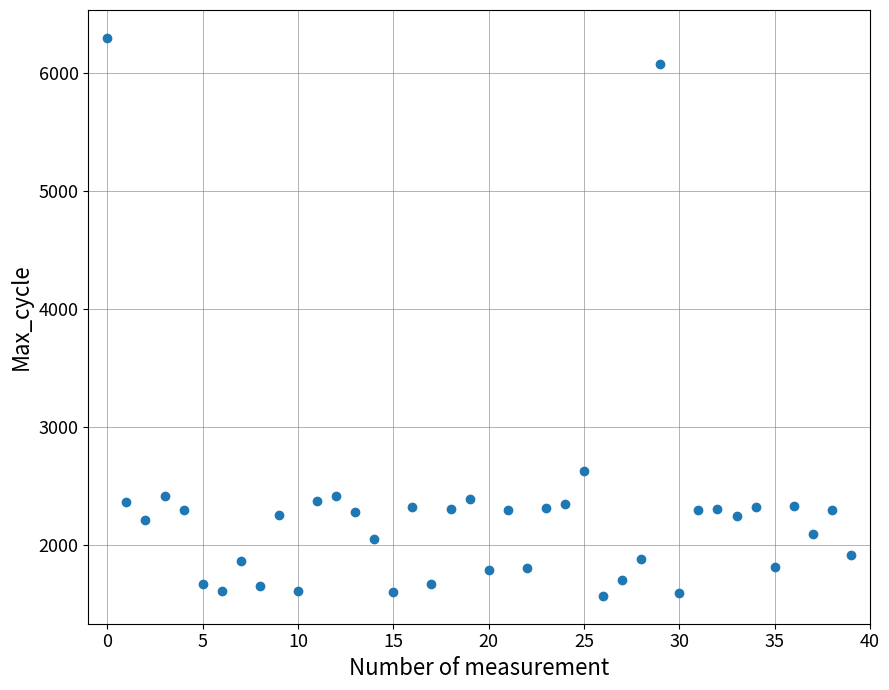

What Y value in the scatter plot is closest to 3931?

2625